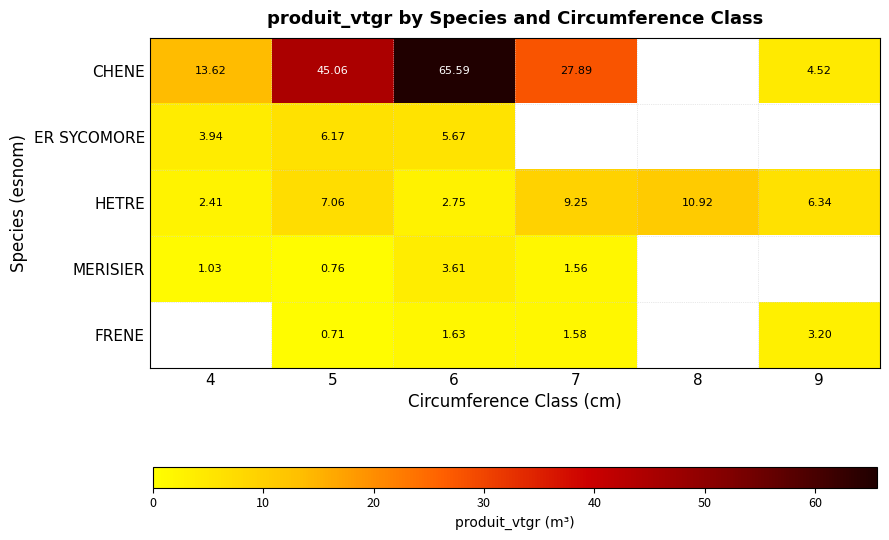

Is the value of HETRE at 6 greater than the value of MERISIER at 7?

Yes